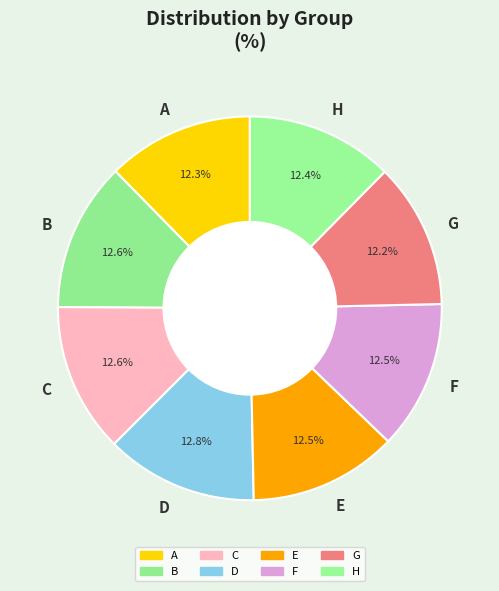

Does B represent more than half of the total?

No